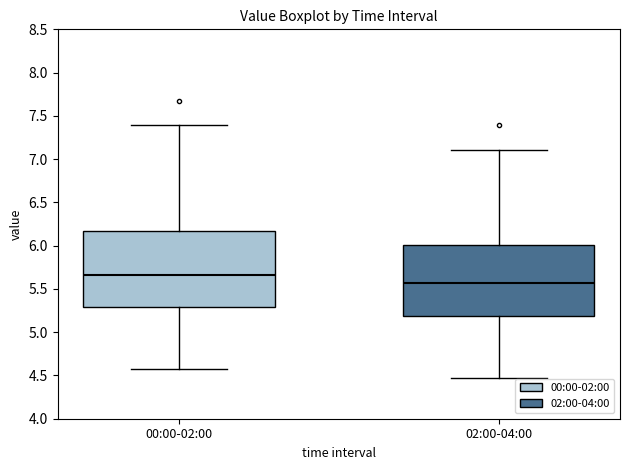

Which box has the highest median line?

00:00-02:00